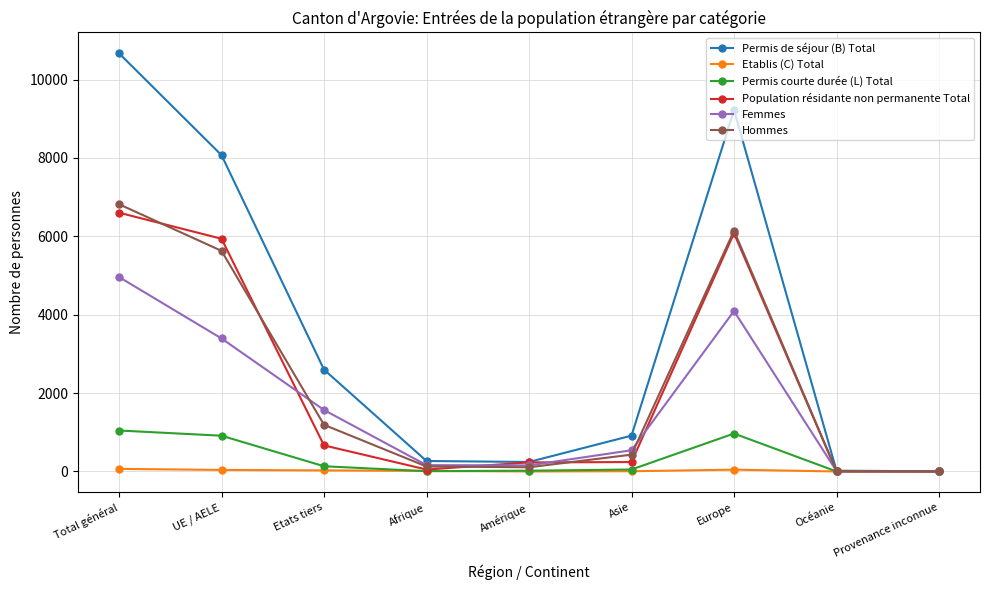

What is the label of the 4th point from the left?

Afrique